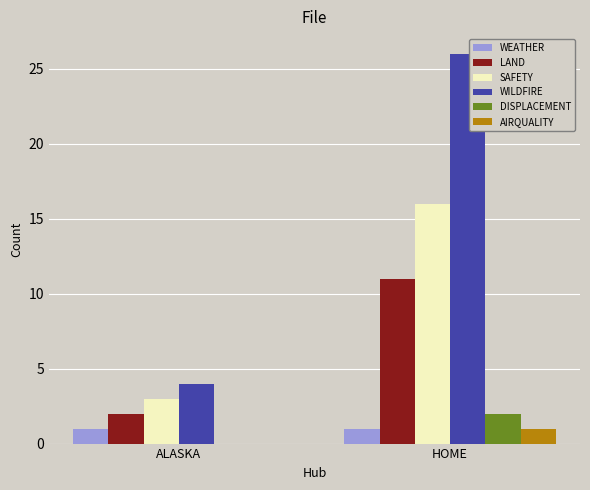

Which series has the largest total across all categories?

WILDFIRE